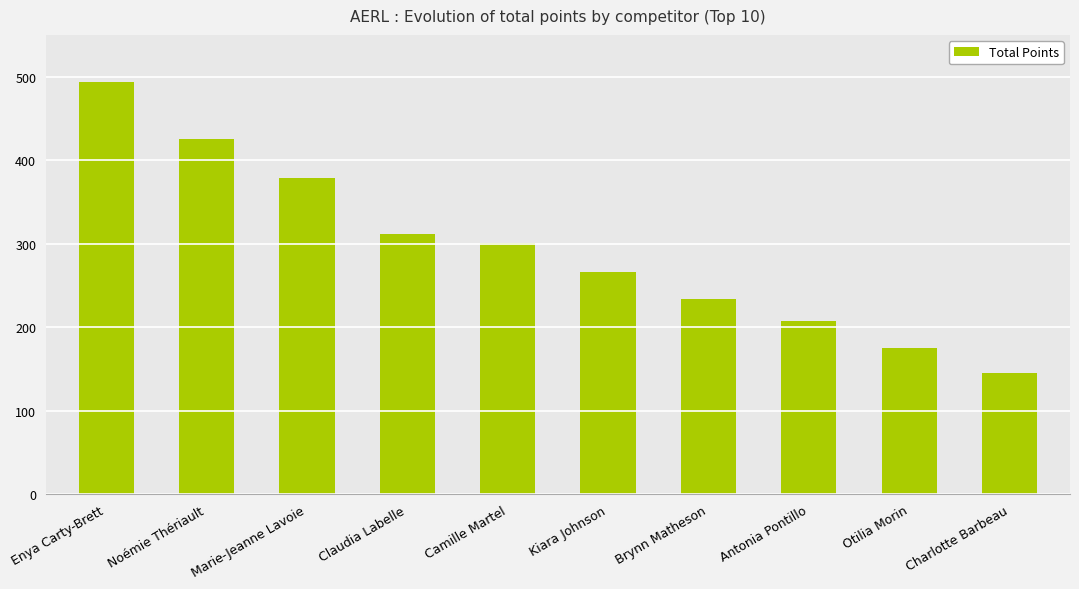

Reading left to right, extract all data points from this chart.

493	425	379	312	301	266	234	207	175	145